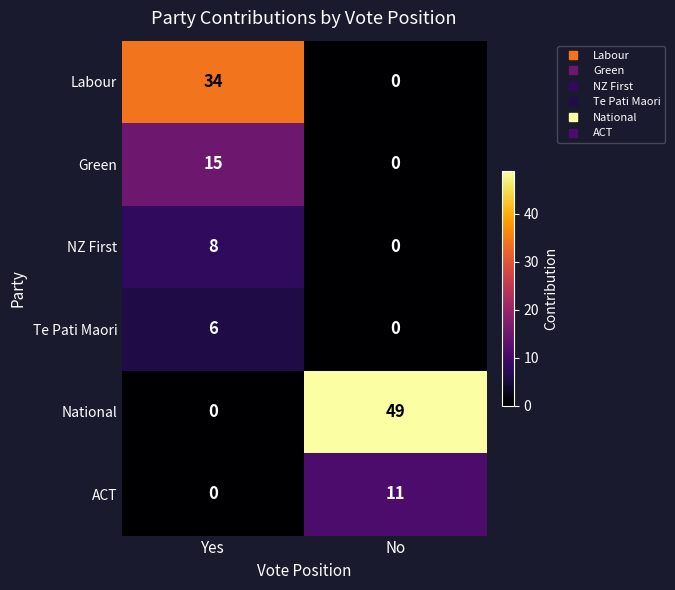

Rank the series by their maximum value, from highest to lowest.

National, Labour, Green, ACT, NZ First, Te Pati Maori